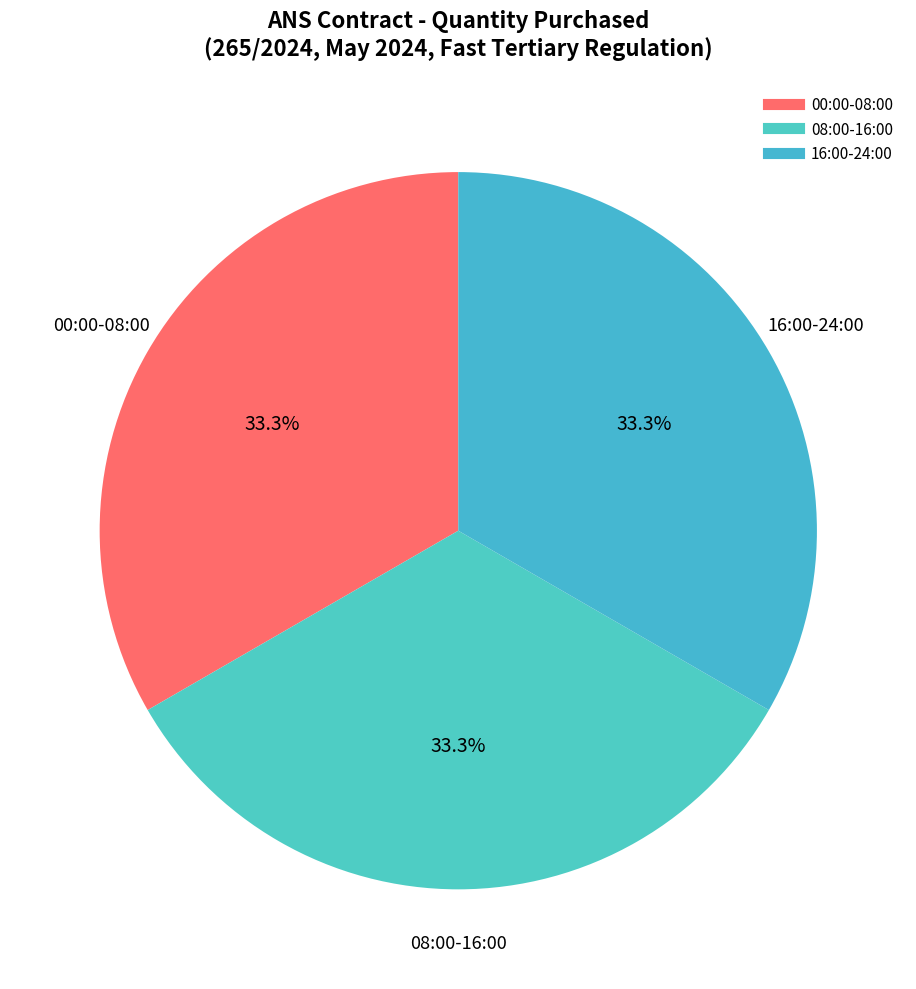

Is there a majority slice in this chart?

No